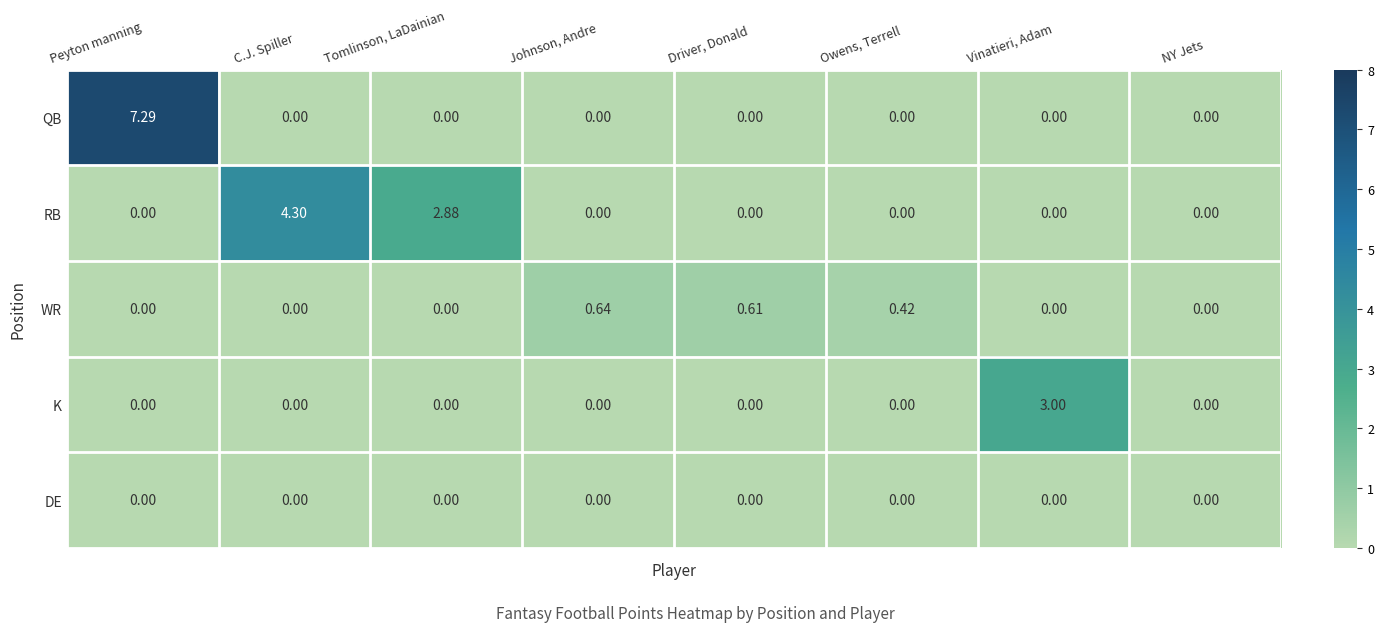

What is the difference between the highest and lowest values at Peyton manning?

7.3